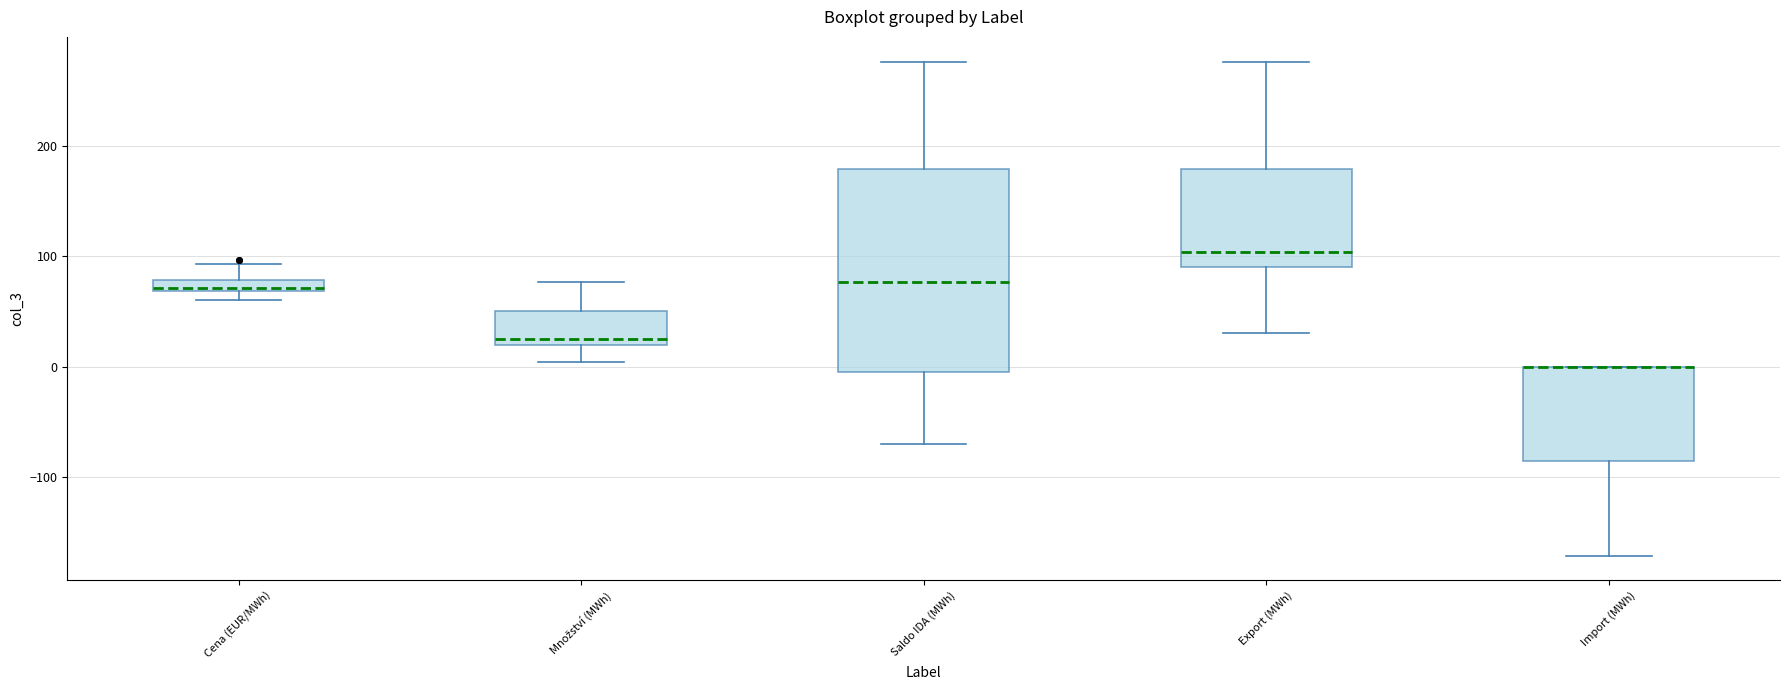

Where does the median line of the box for Saldo IDA (MWh) sit on the y-axis? The values are not printed on the chart, so give them approximately, as read against the axis.

80